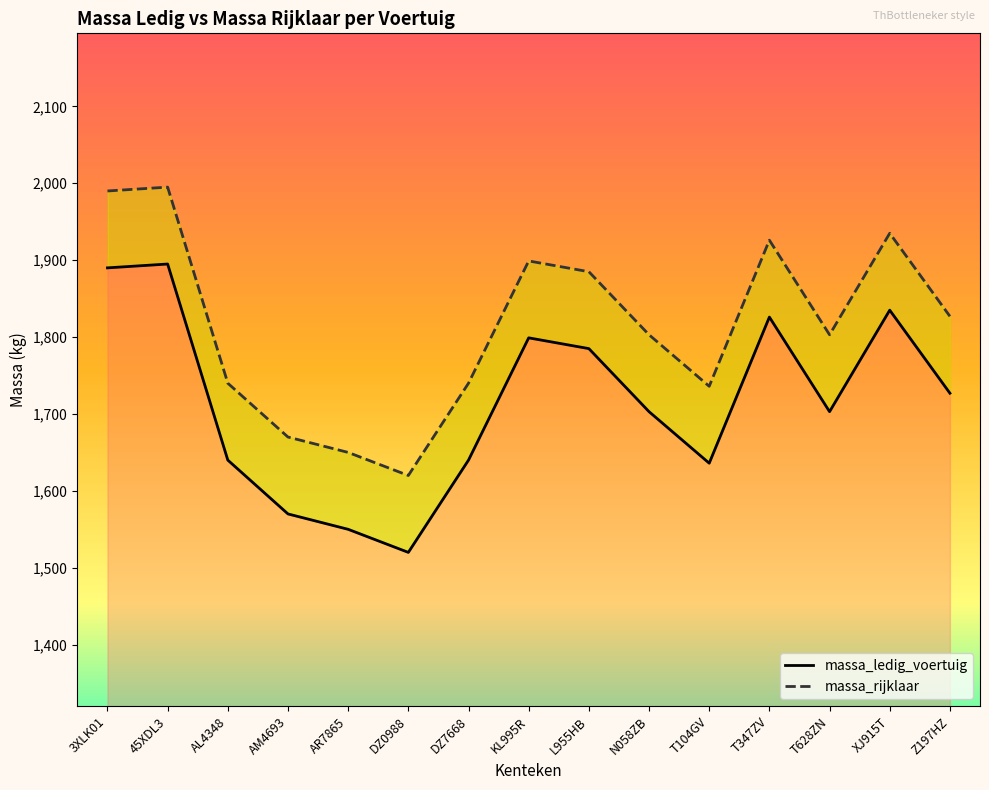

At L955HB, list the series in order from largest to smallest.

massa_rijklaar, massa_ledig_voertuig